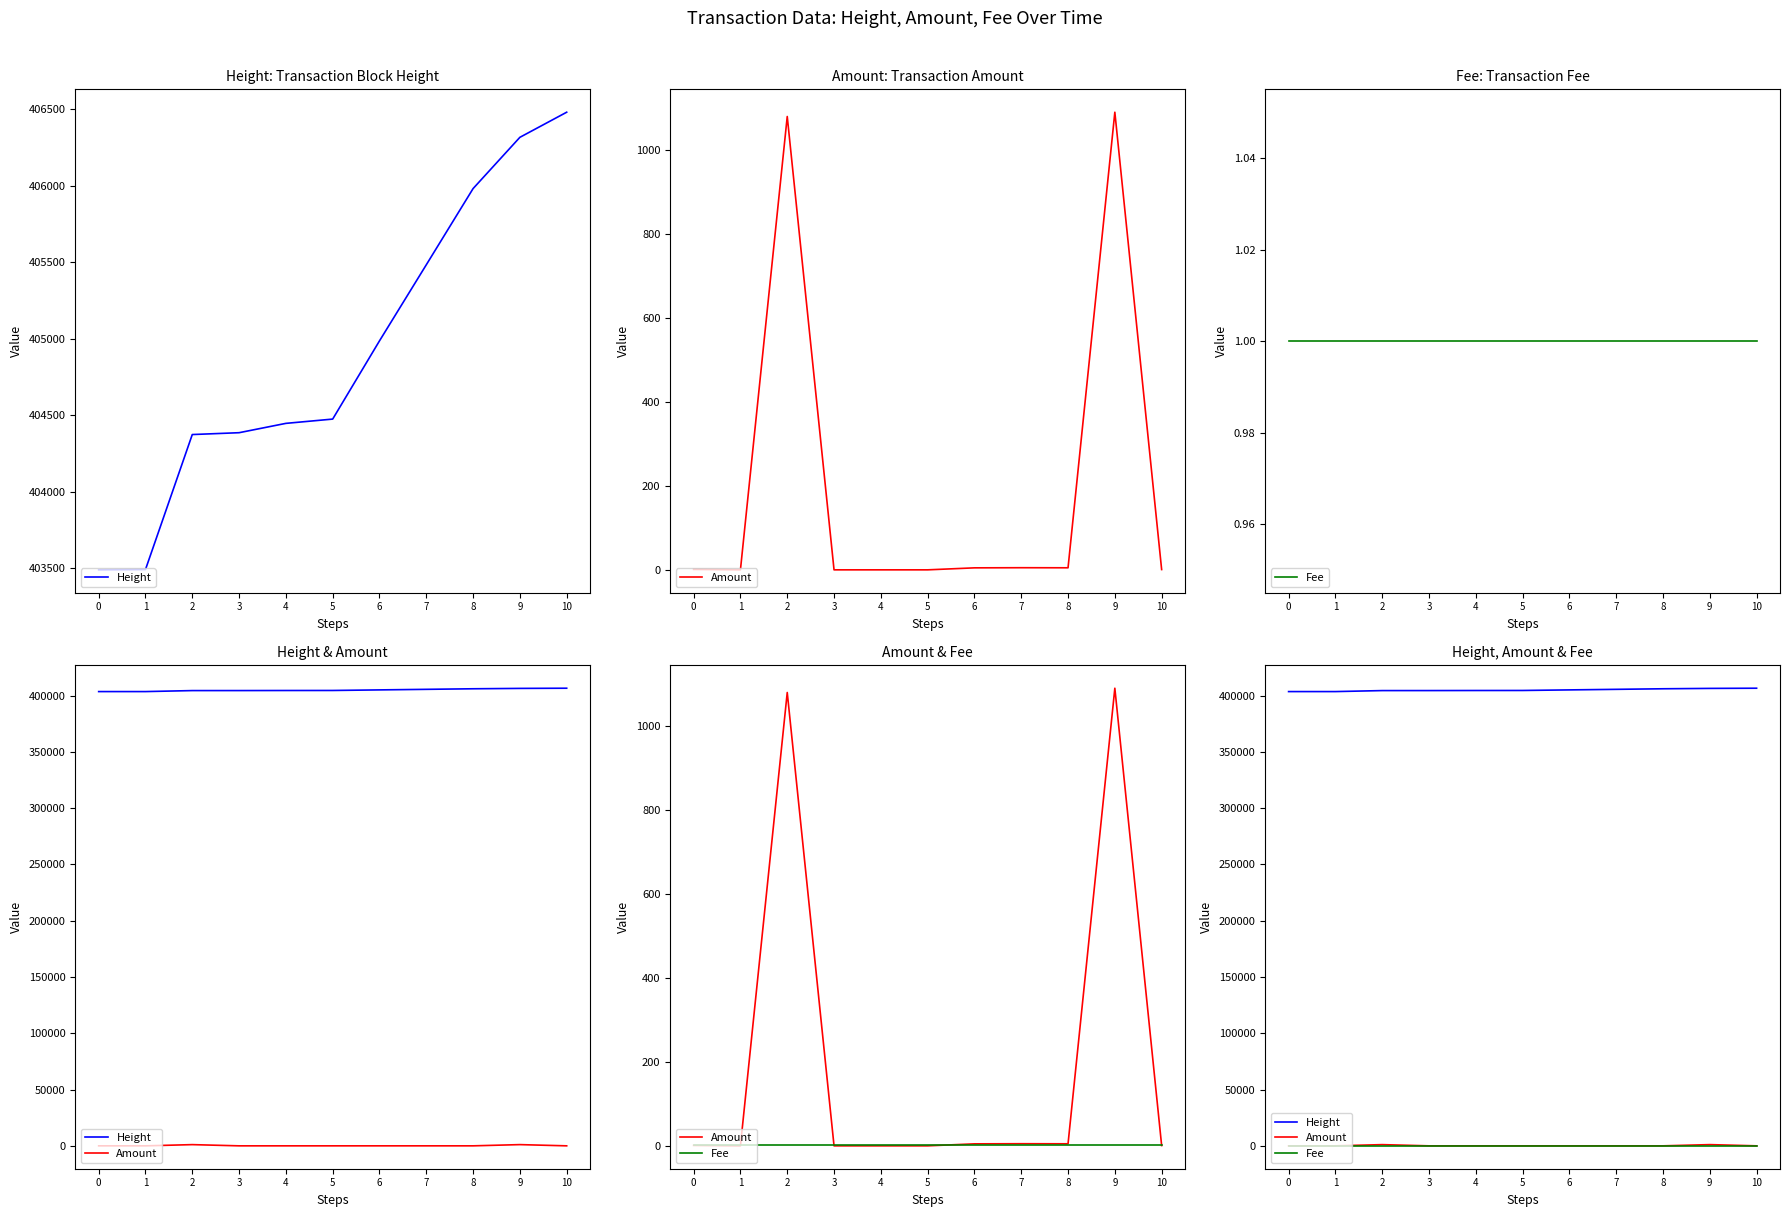

At which category does the chart reach its peak across all series?

10